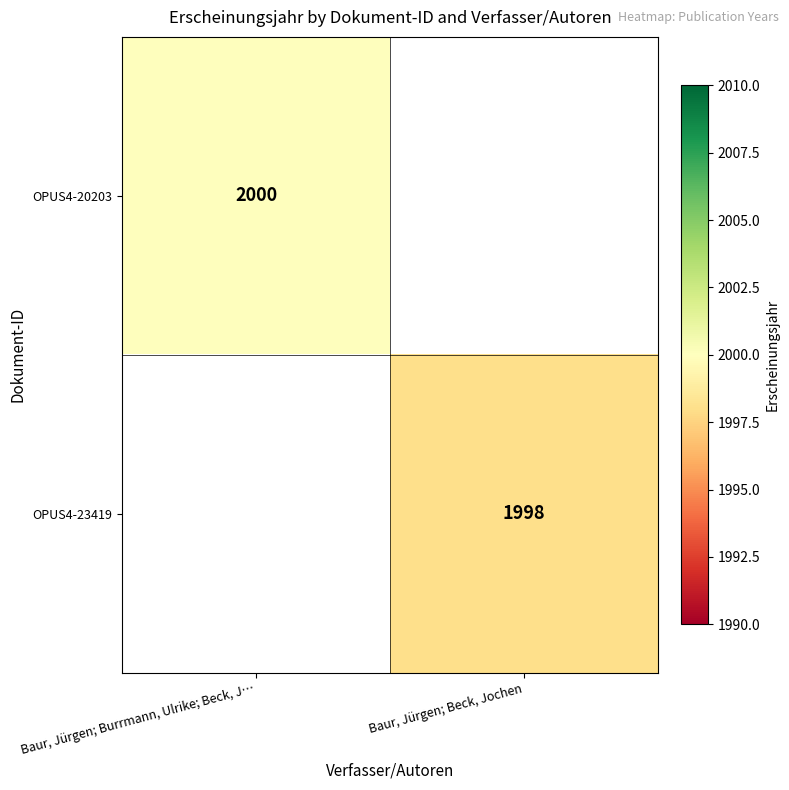

The OPUS4-20203 series shows 2939 at Baur, Jürgen; Burrmann, Ulrike; Beck, J…. True or false?

False